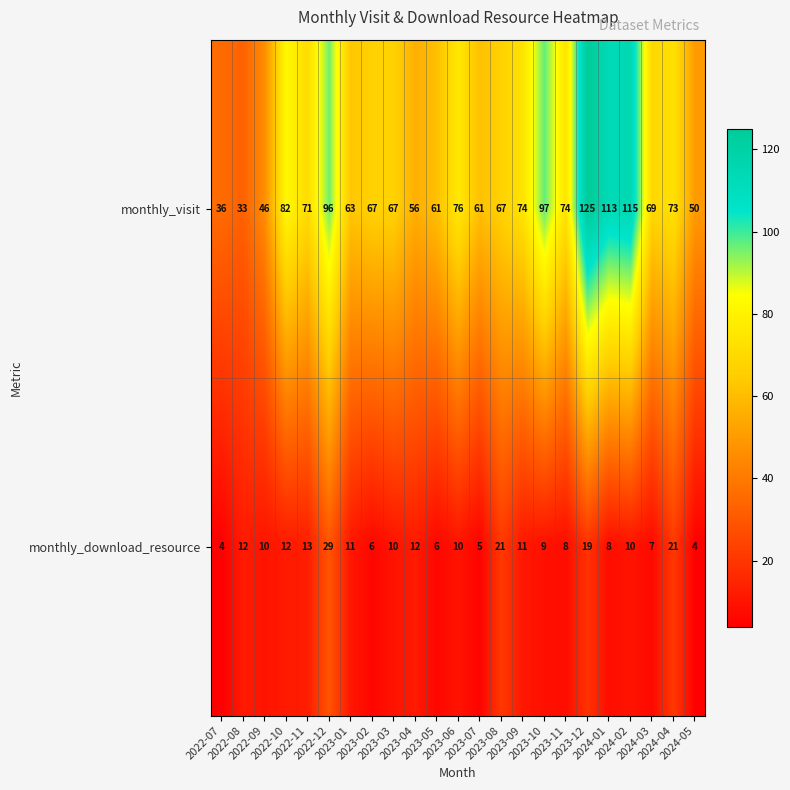

What is the difference between the second highest and second lowest values in the monthly_download_resource series?

17